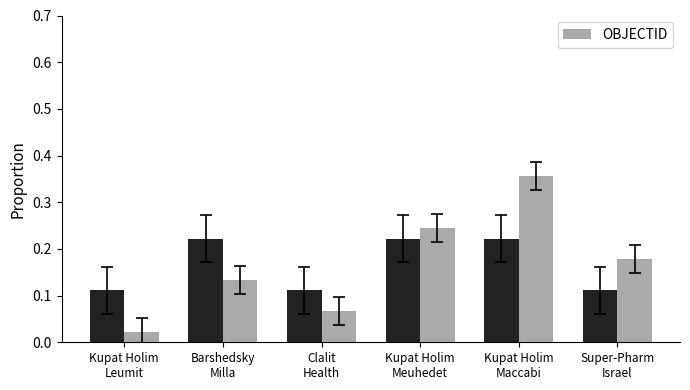

List the labels in order of value, smallest first.

Kupat Holim
Leumit, Clalit
Health, Barshedsky
Milla, Super-Pharm
Israel, Kupat Holim
Meuhedet, Kupat Holim
Maccabi